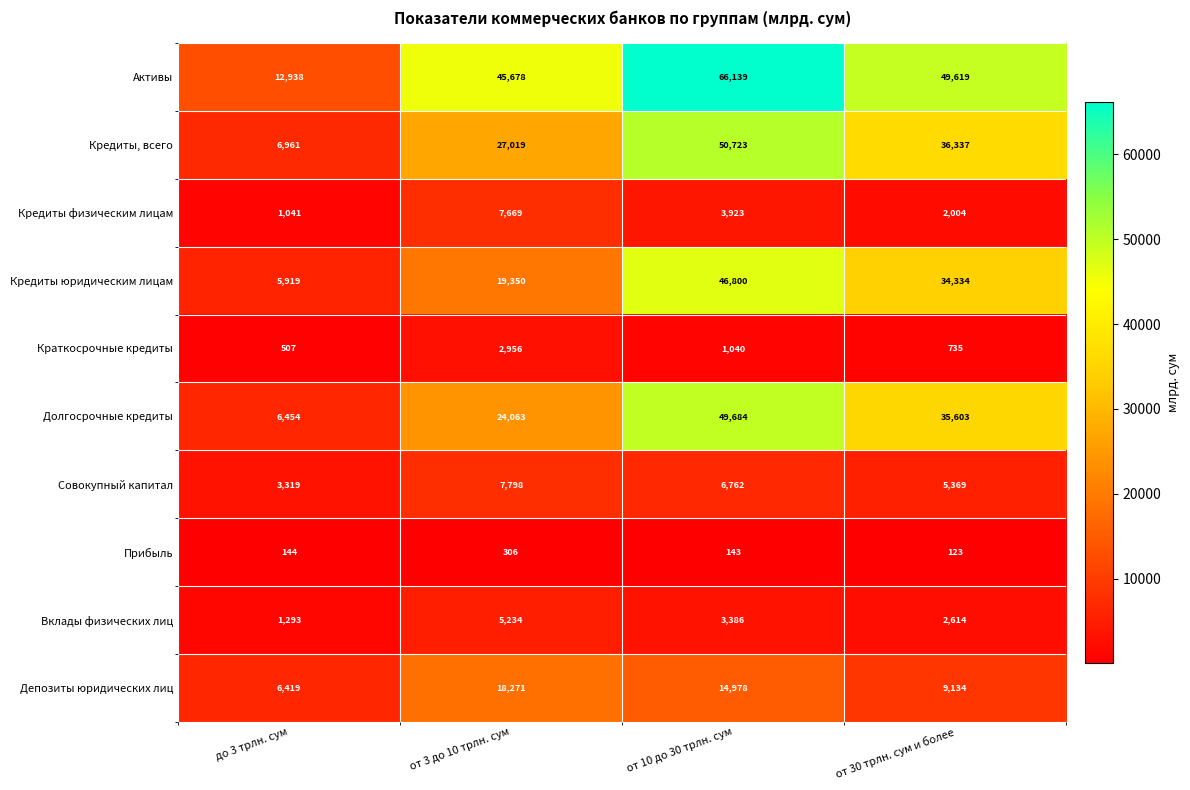

What is the sum of all Вклады физических лиц values?

12527